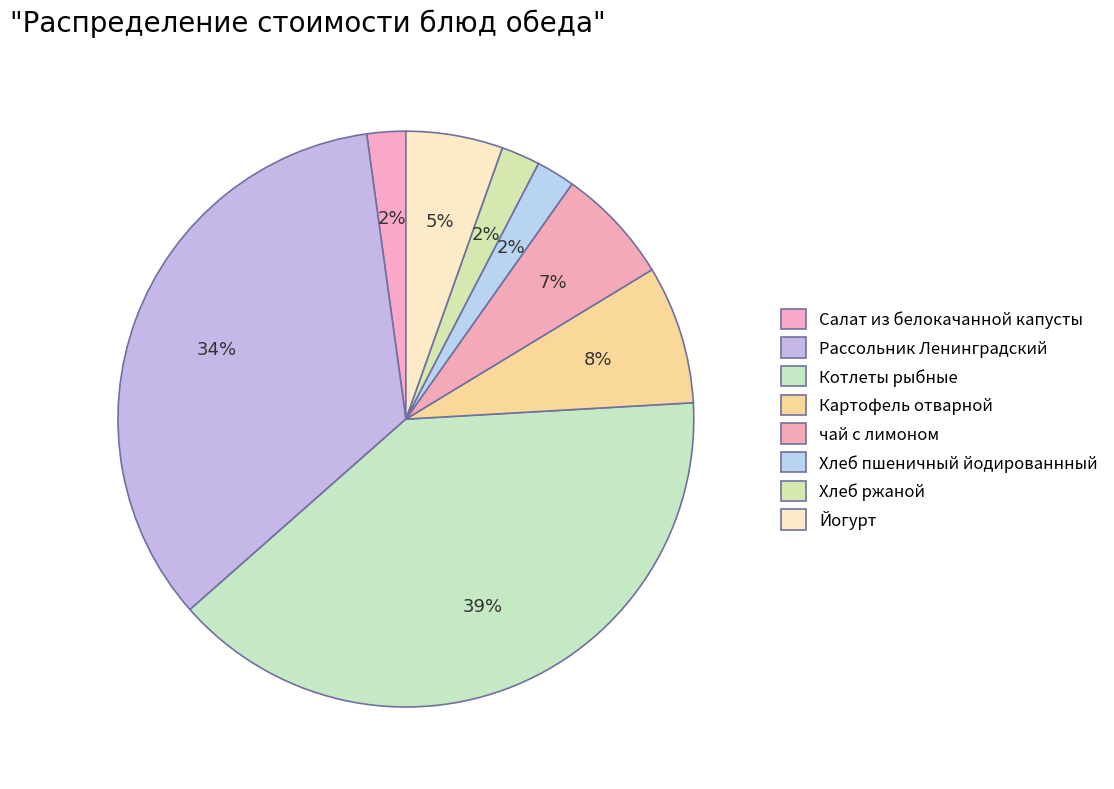

True or false: чай с лимоном accounts for 1% of the total.

False